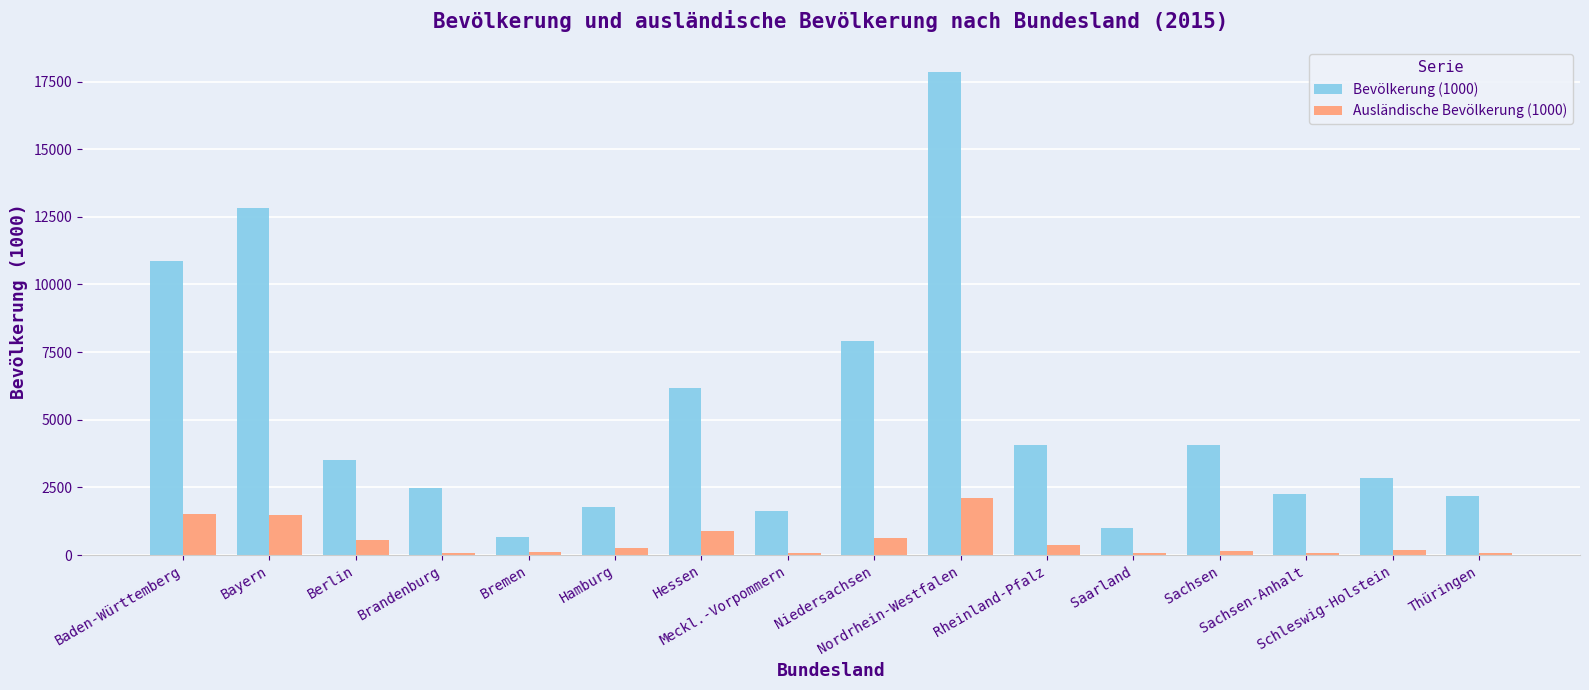

What is the total value across all series at Schleswig-Holstein?

3039